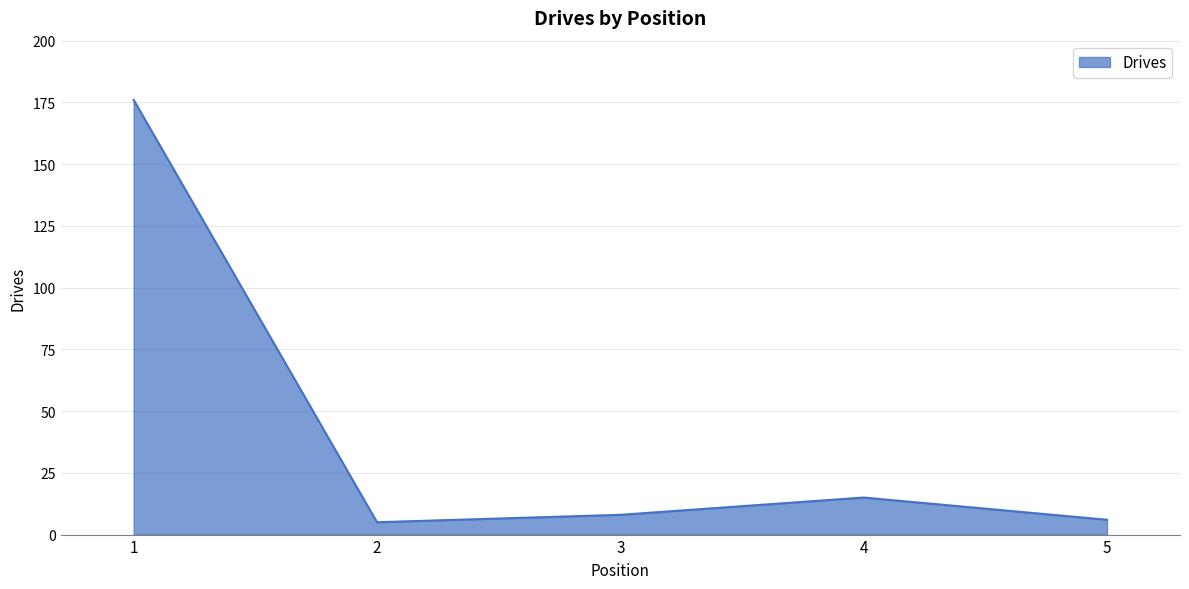

True or false: there are more than 1 points higher than both neighbors.

False